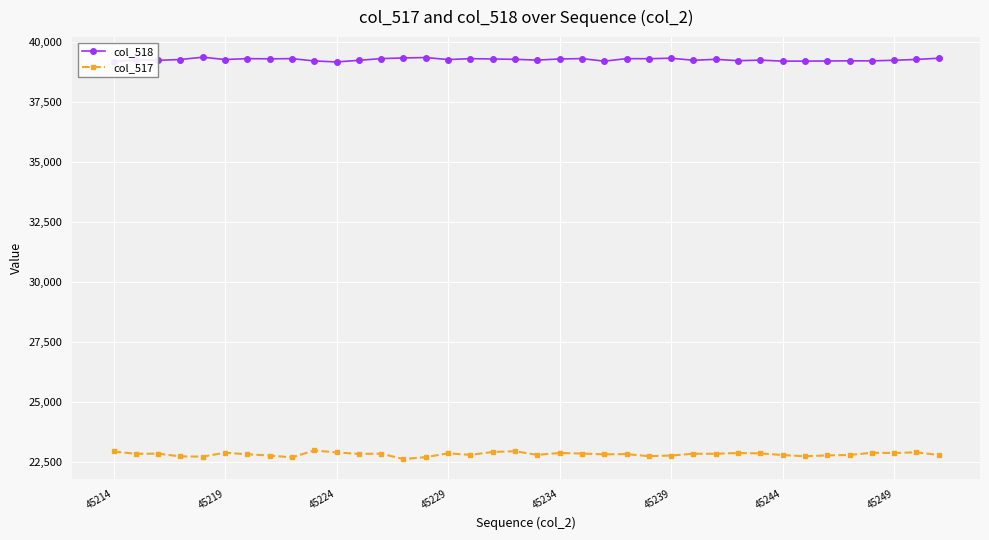

What is the maximum value shown in the chart?

39372